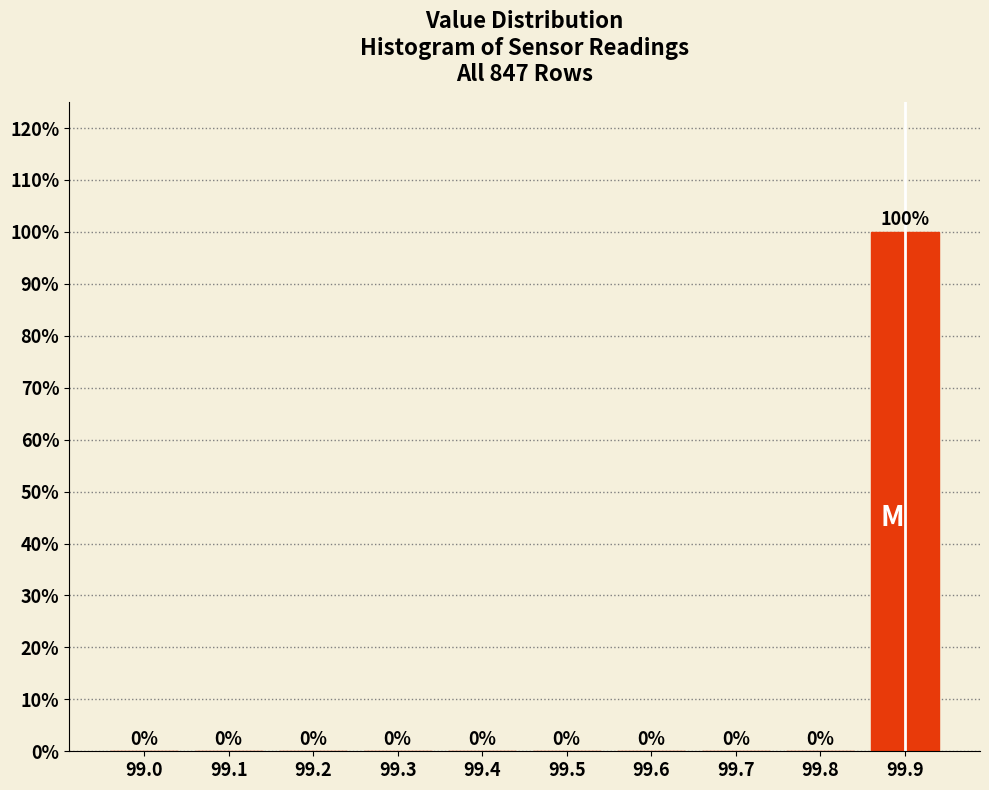

Reading left to right, extract all data points from this chart.

99.0=0	99.1=0	99.2=0	99.3=0	99.4=0	99.5=0	99.6=0	99.7=0	99.8=0	99.9=100